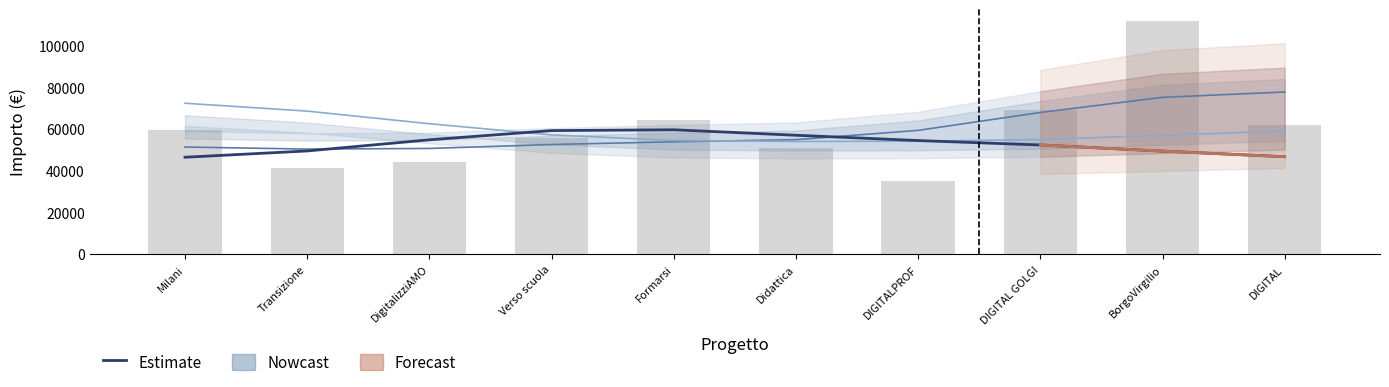

List the labels in order of Fascia A value, largest first.

BorgoVirgilio, DIGITAL GOLGI, Formarsi, DIGITAL, Milani, Verso scuola, Didattica, DigitalizziAMO, Transizione, DIGITALPROF